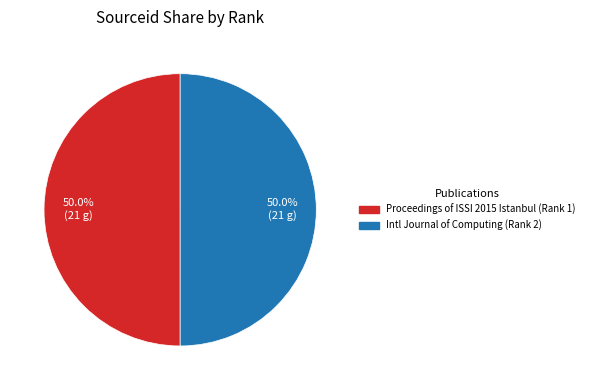

How many slices are in this pie chart?

2